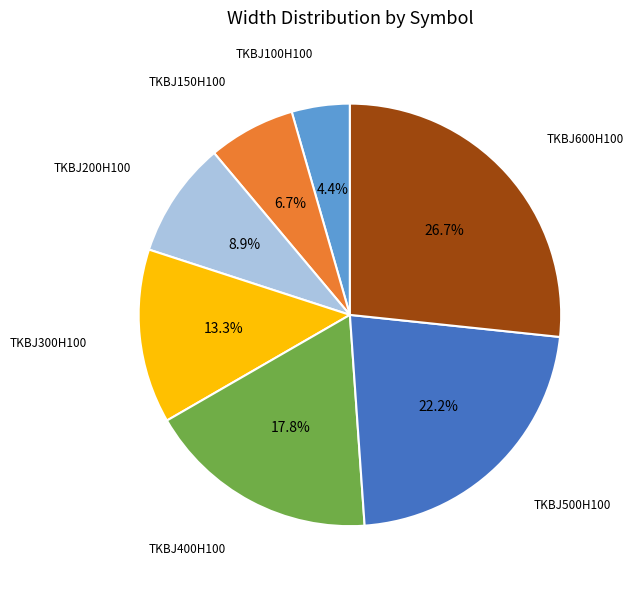

Is there a majority slice in this chart?

No